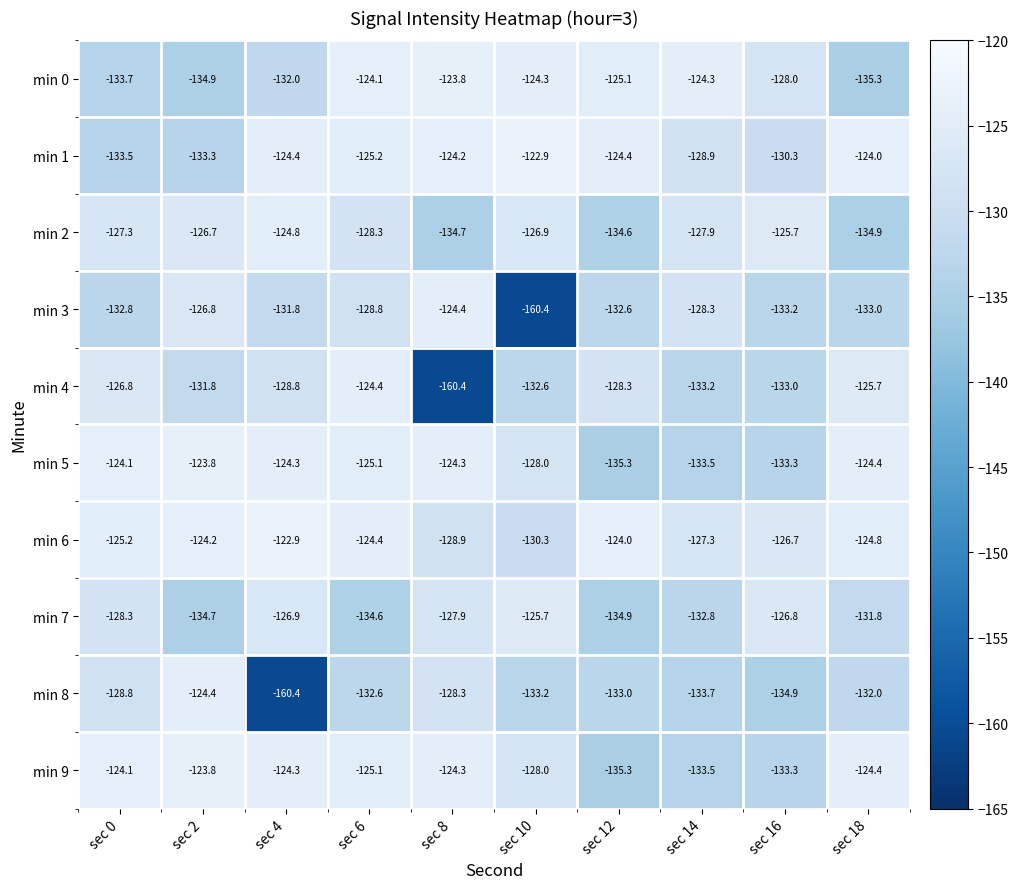

What is the greatest value displayed?

-122.9